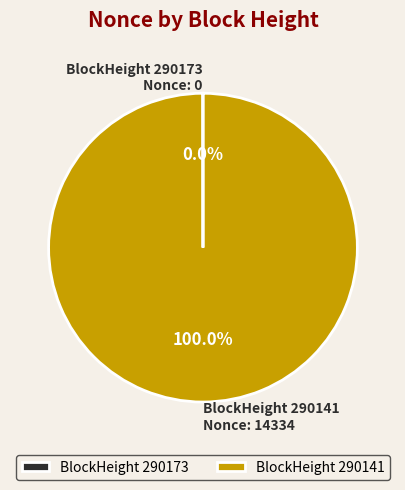

Is there a majority slice in this chart?

Yes